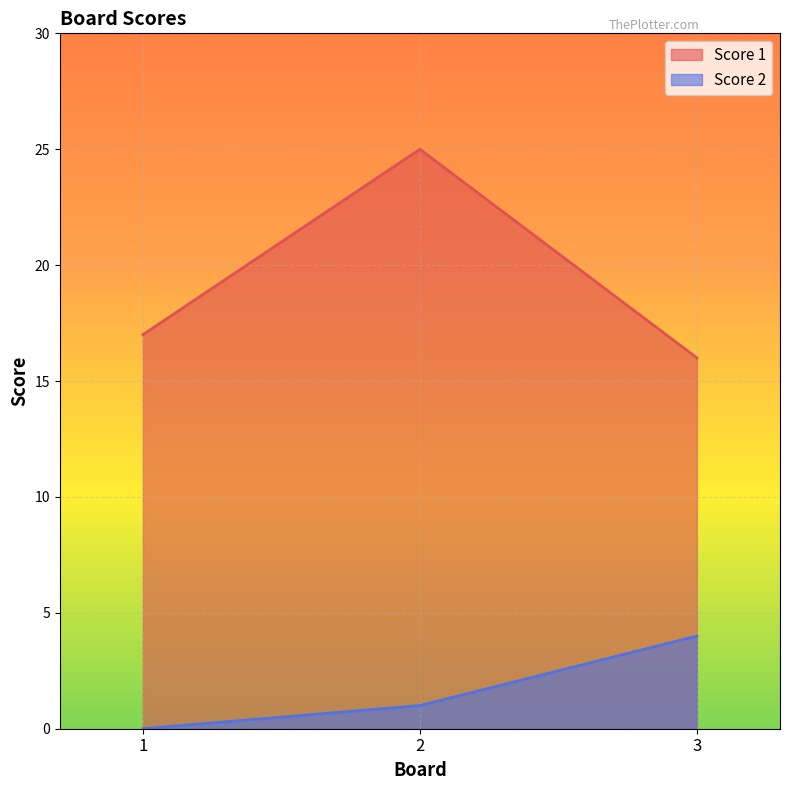

Where is Score 1 nearest to the value 20?

1